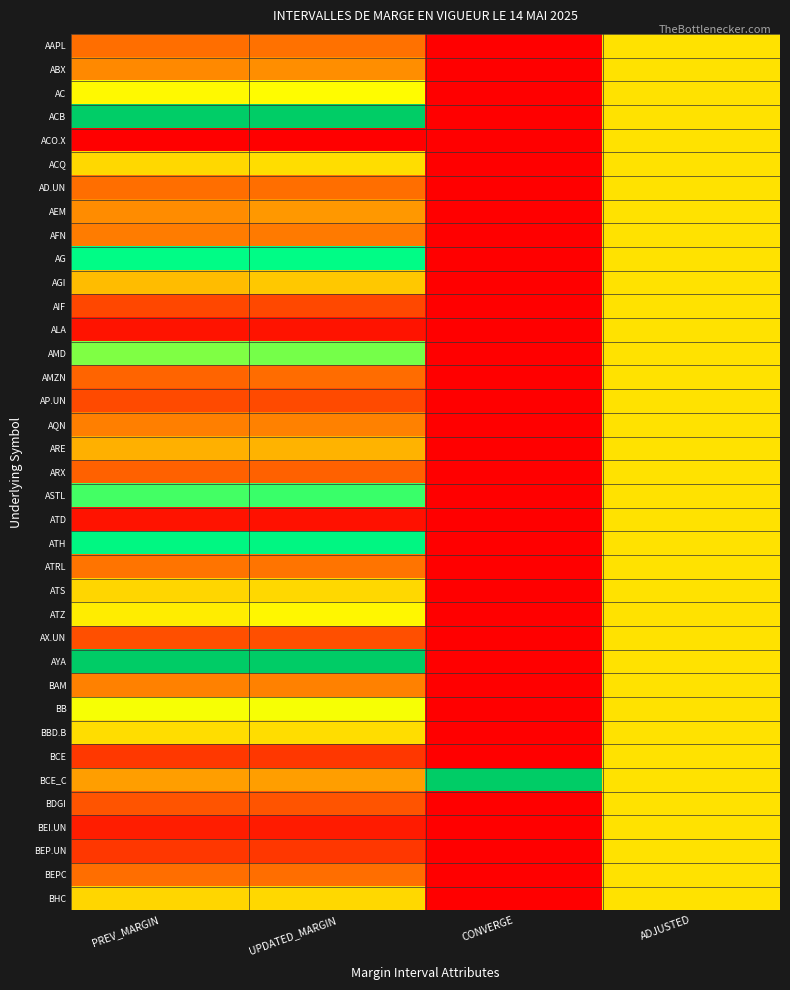

Which label corresponds to the largest value in the chart?

PREV_MARGIN